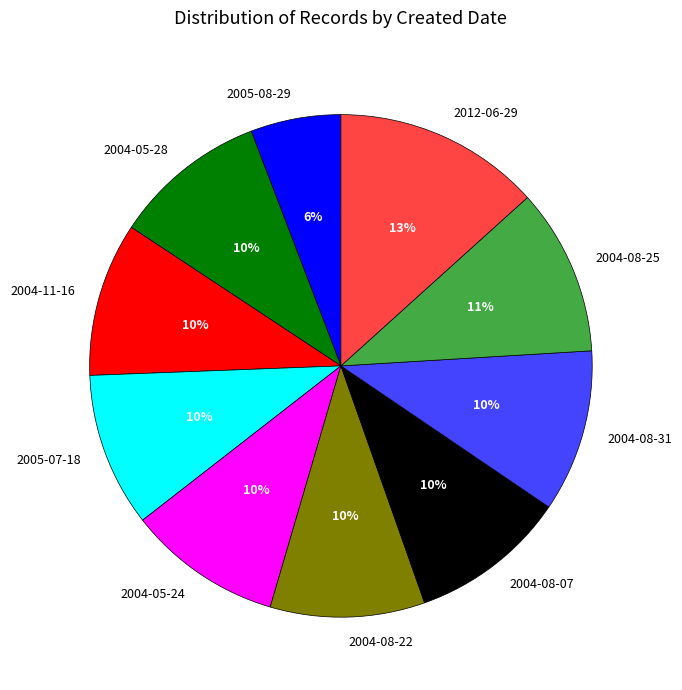

Does any single category account for the majority?

No